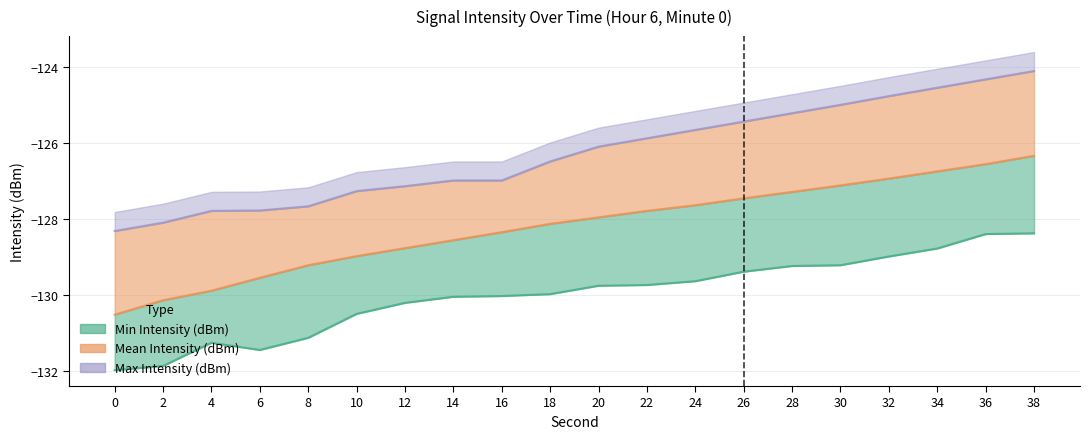

Reading left to right, list all the values displayed in this chart.

Min Intensity (dBm): -132.0	-131.9	-131.2	-131.4	-131.1	-130.5	-130.2	-130.0	-130.0	-130.0	-129.8	-129.7	-129.6	-129.4	-129.2	-129.2	-129.0	-128.8	-128.4	-128.4
Mean Intensity (dBm): -130.5	-130.1	-129.9	-129.5	-129.2	-129.0	-128.8	-128.6	-128.3	-128.1	-128.0	-127.8	-127.6	-127.5	-127.3	-127.1	-126.9	-126.7	-126.5	-126.3
Max Intensity (dBm): -128.3	-128.1	-127.8	-127.8	-127.7	-127.3	-127.1	-127.0	-127.0	-126.5	-126.1	-125.9	-125.7	-125.4	-125.2	-125.0	-124.8	-124.5	-124.3	-124.1